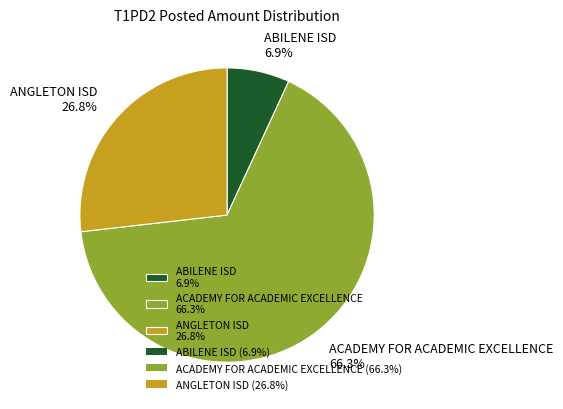

Which slice represents more than half of the pie?

ACADEMY FOR ACADEMIC EXCELLENCE 66.3%